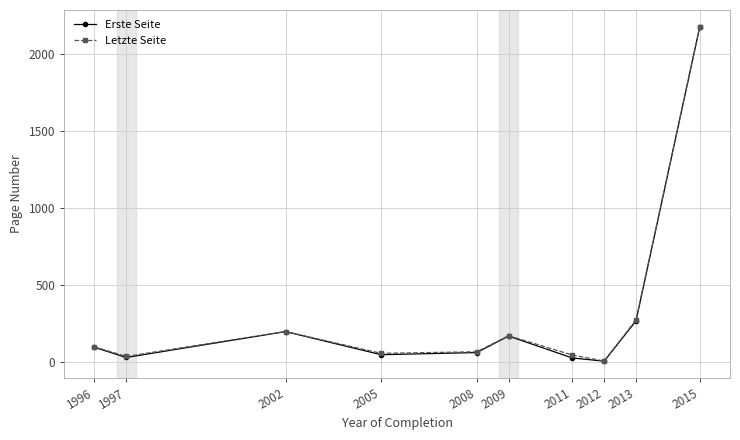

At which label does Letzte Seite reach its minimum?

2012